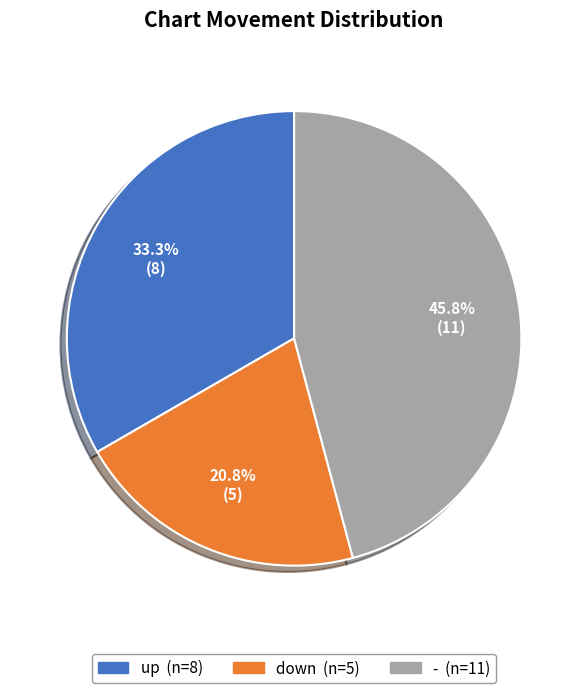

Count the number of slices in the pie.

3